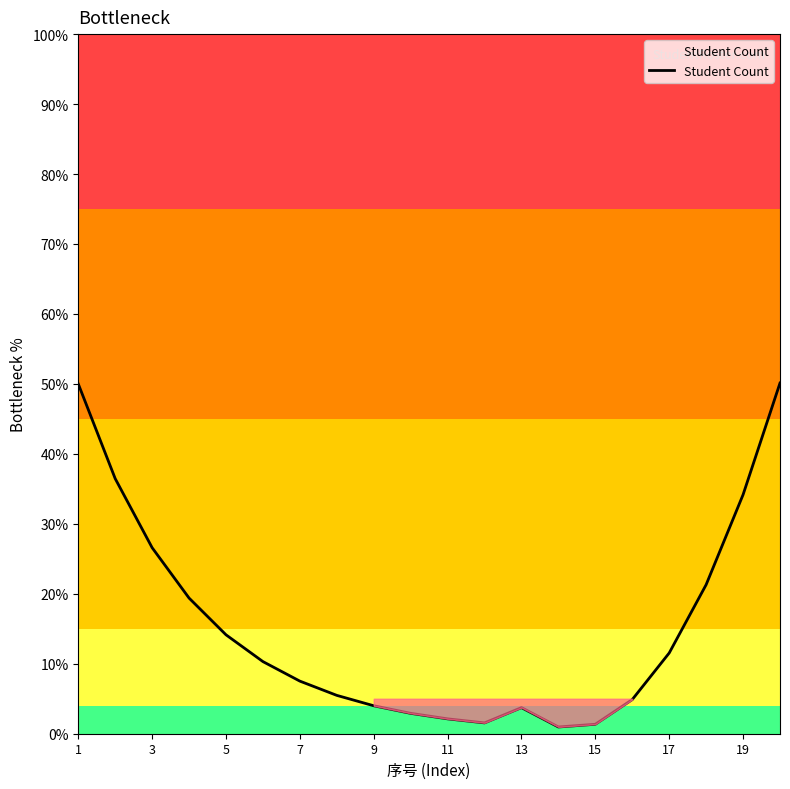

What is the greatest value displayed?

50.1